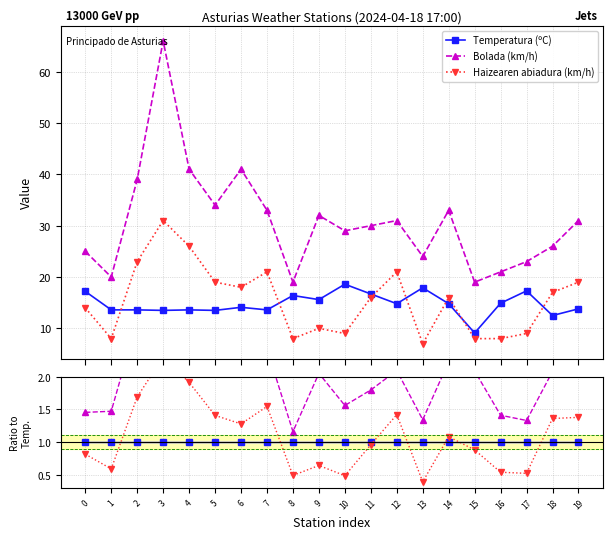

Between 13 and 11, which is larger?

13